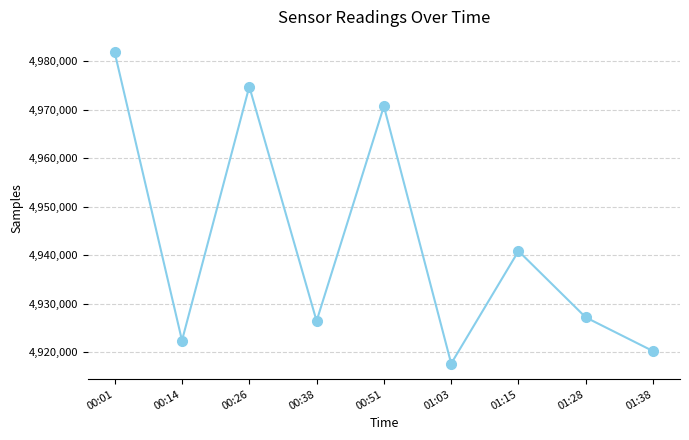

The value at 00:14 is 7065871. True or false?

False